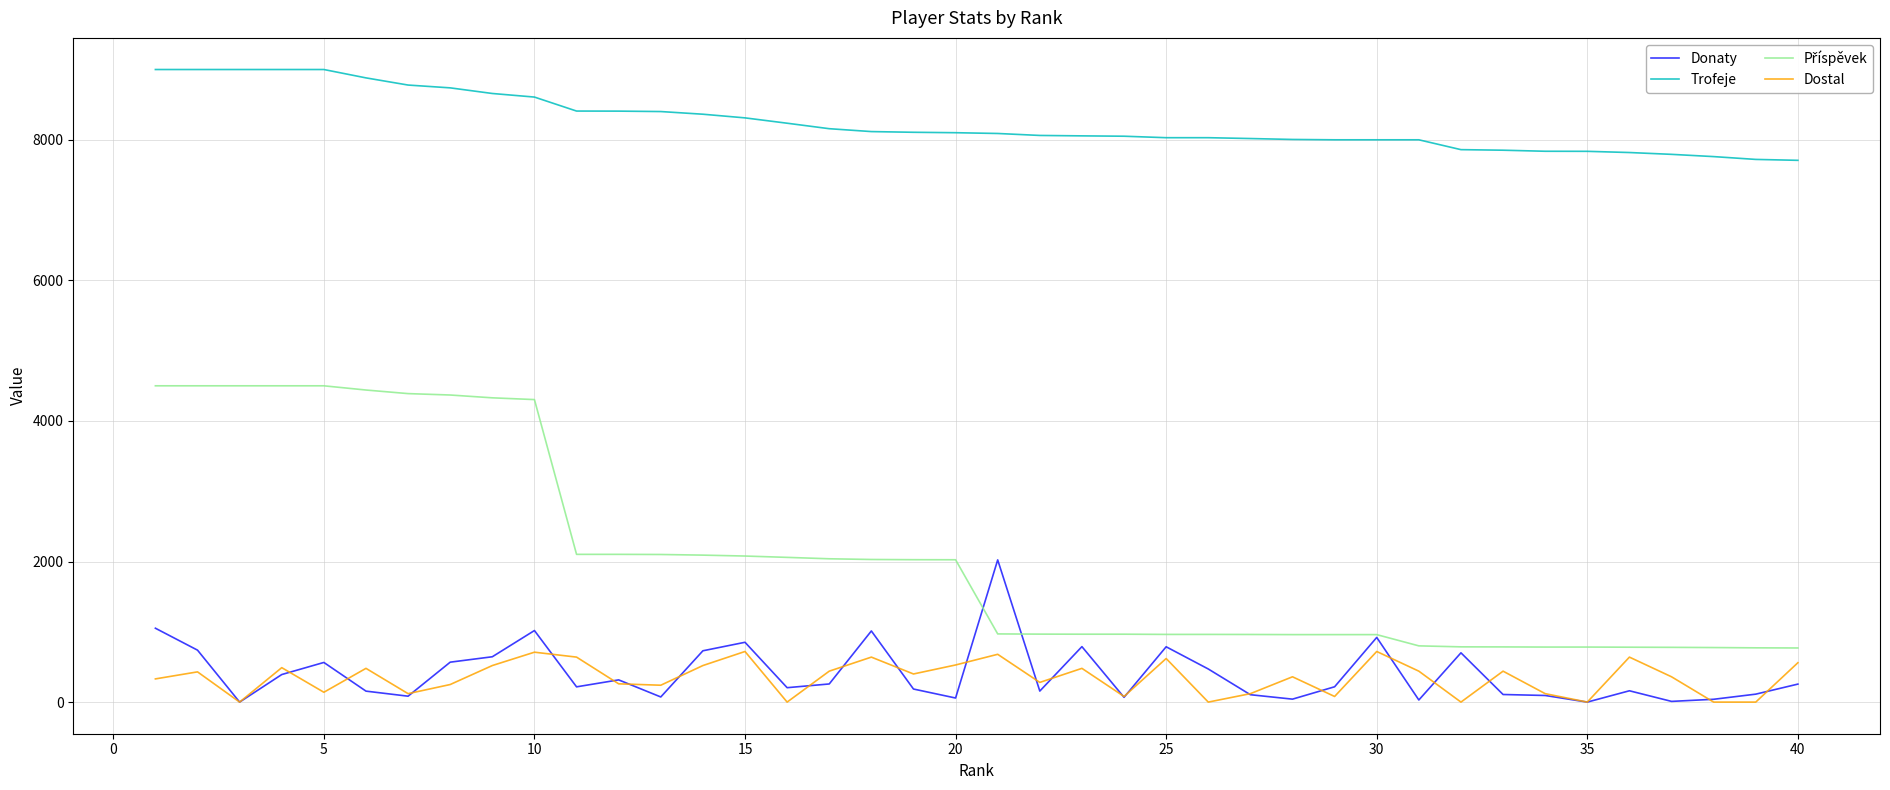

What is the maximum value shown in the chart?

9000